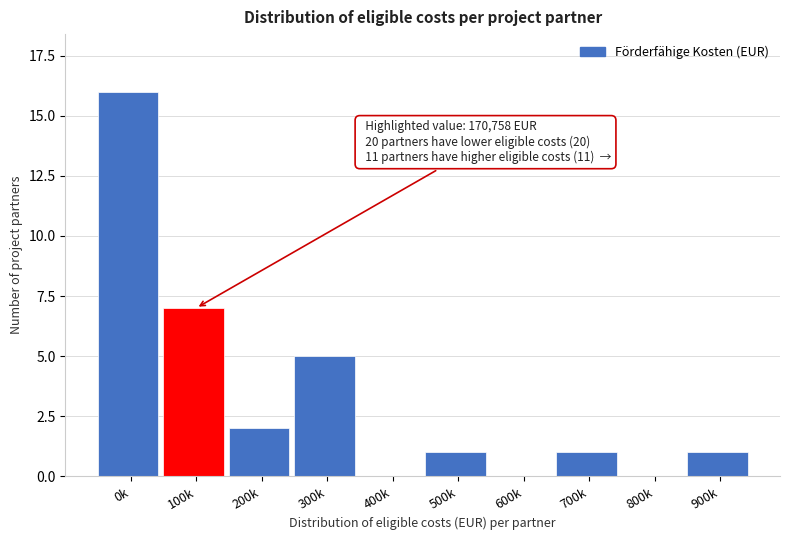

Reading left to right, what are all the values shown in this chart?

0k=16	100k=7	200k=2	300k=5	400k=0	500k=1	600k=0	700k=1	800k=0	900k=1